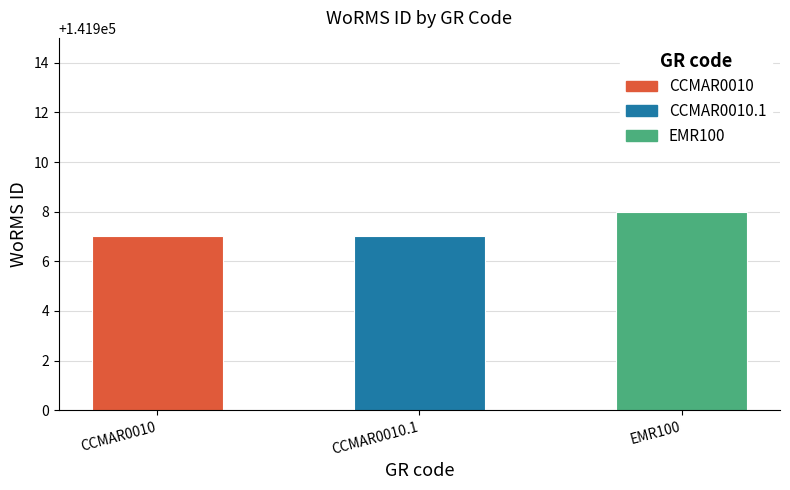

Does the chart contain any negative values?

No